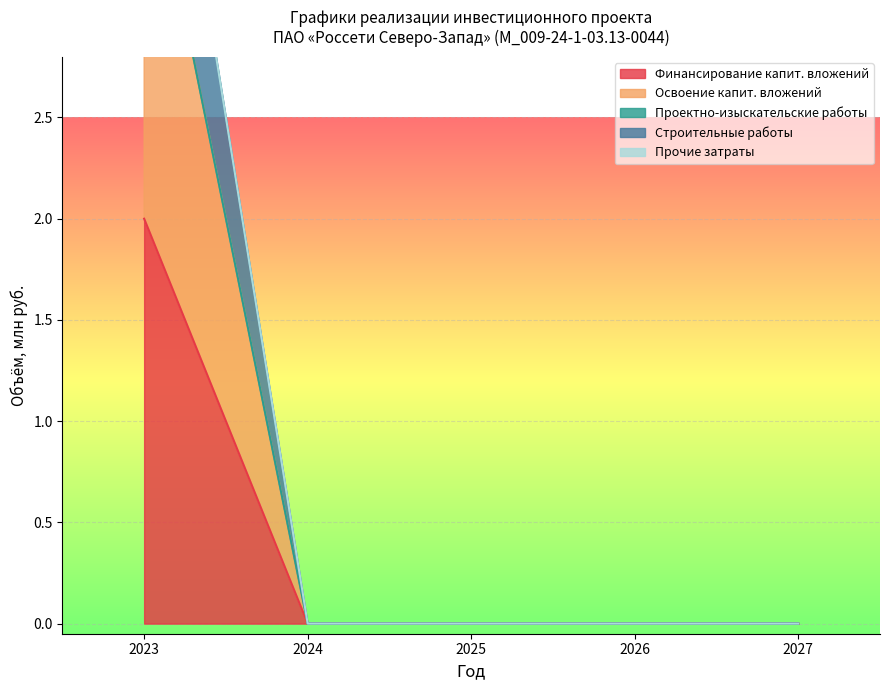

Which series has the widest spread of values?

Освоение капит. вложений